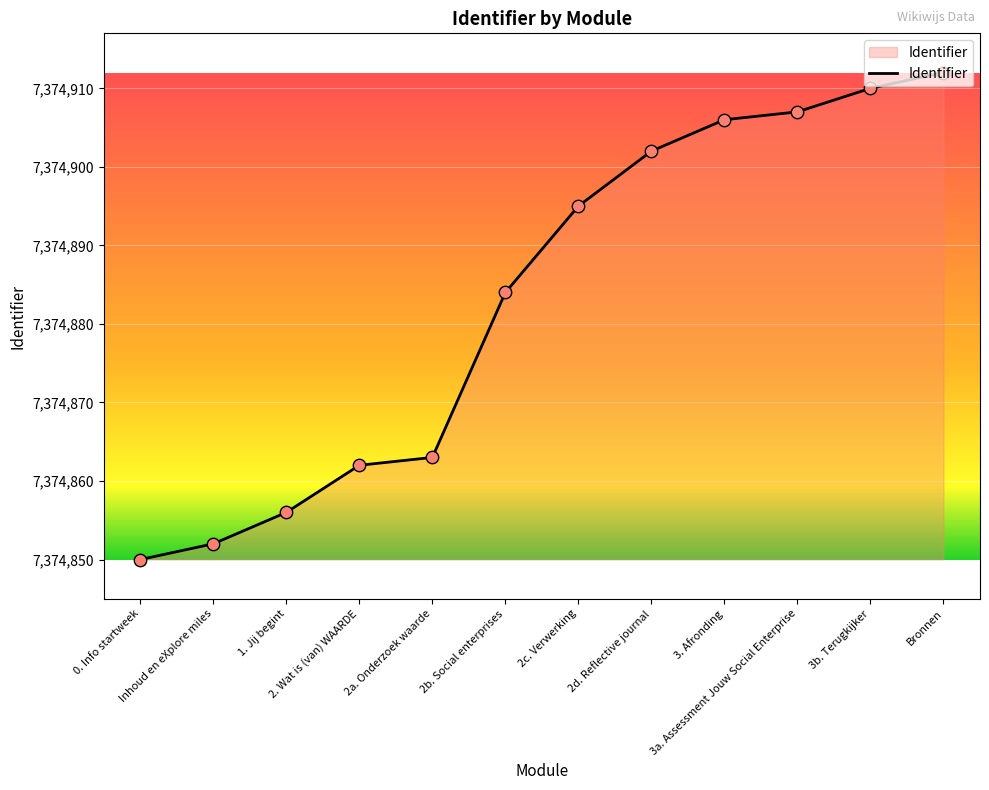

Which has a higher value, 2d. Reflective journal or 2b. Social enterprises?

2d. Reflective journal